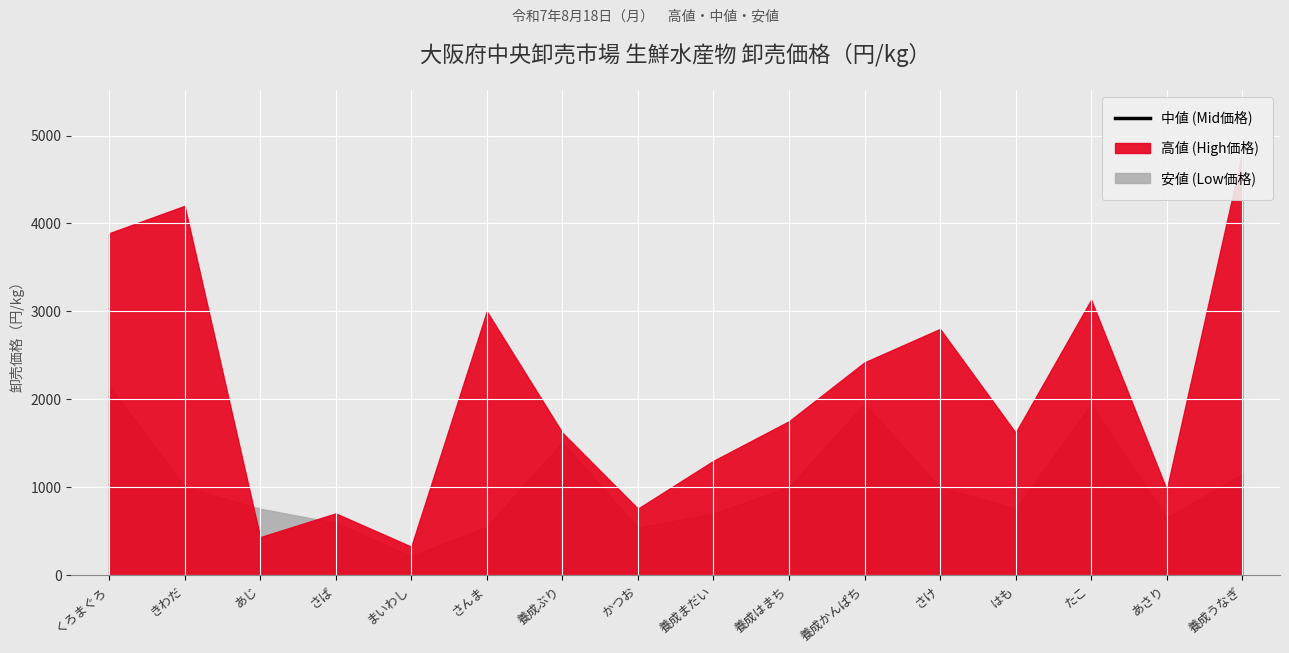

True or false: 中値 has a value of 0 at たこ.

True